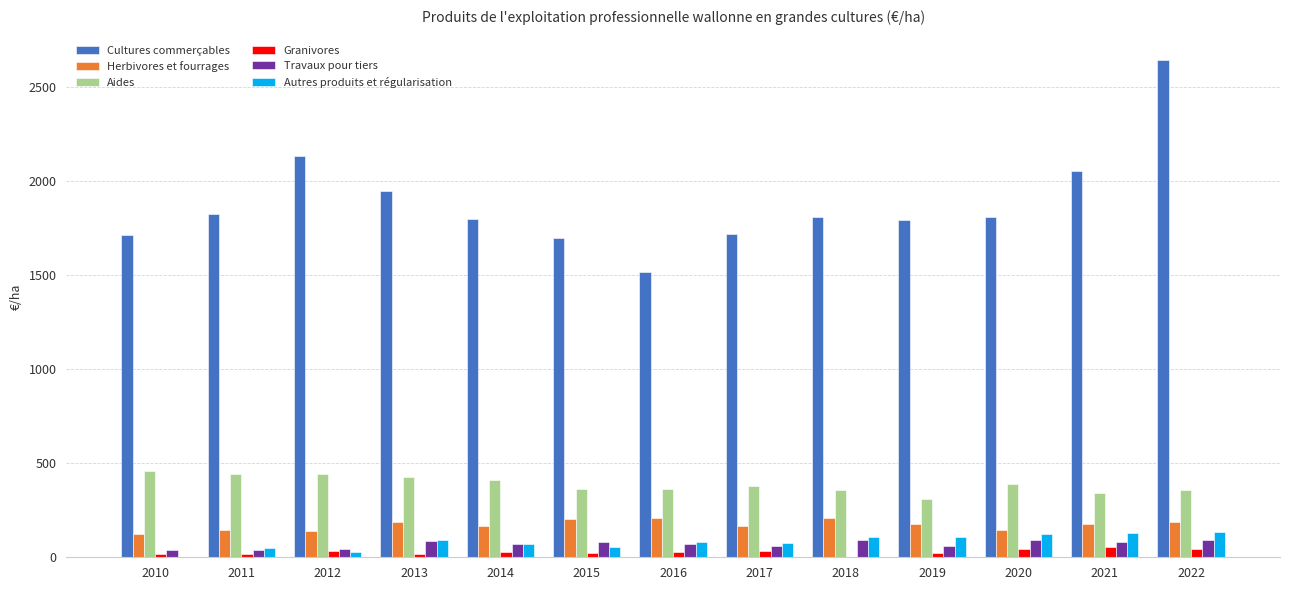

True or false: Aides has a value of 357.4 at 2018.

True